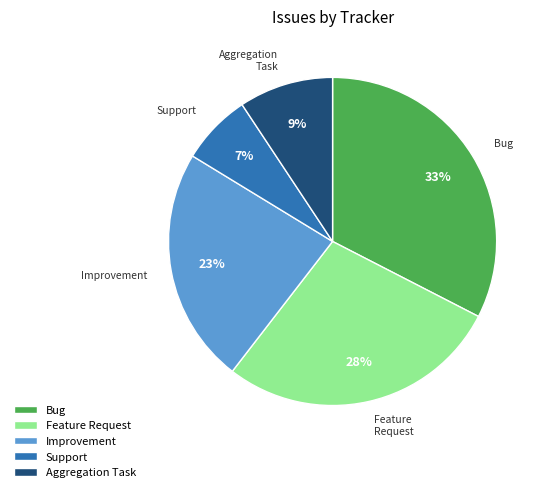

Does any single category account for the majority?

No